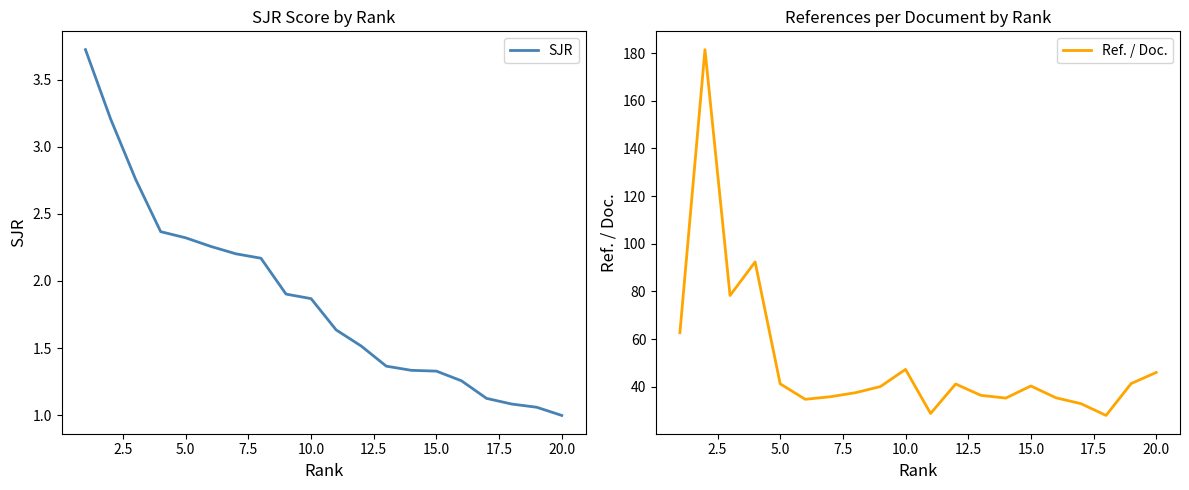

Count the number of categories in the chart.

20